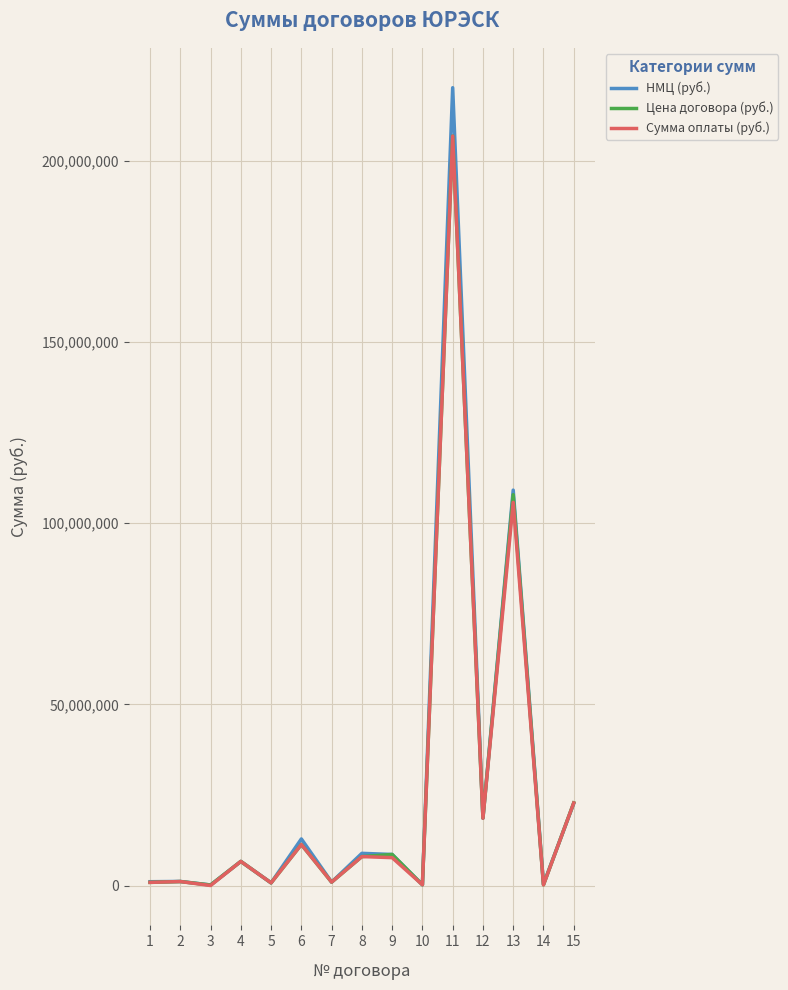

Is this an area chart (filled region under the line)?

No